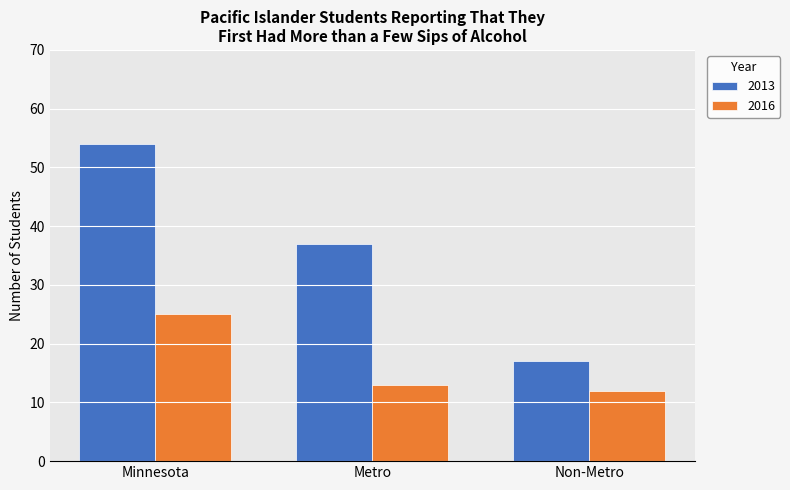

True or false: 2016 has a value of 12 at Non-Metro.

True